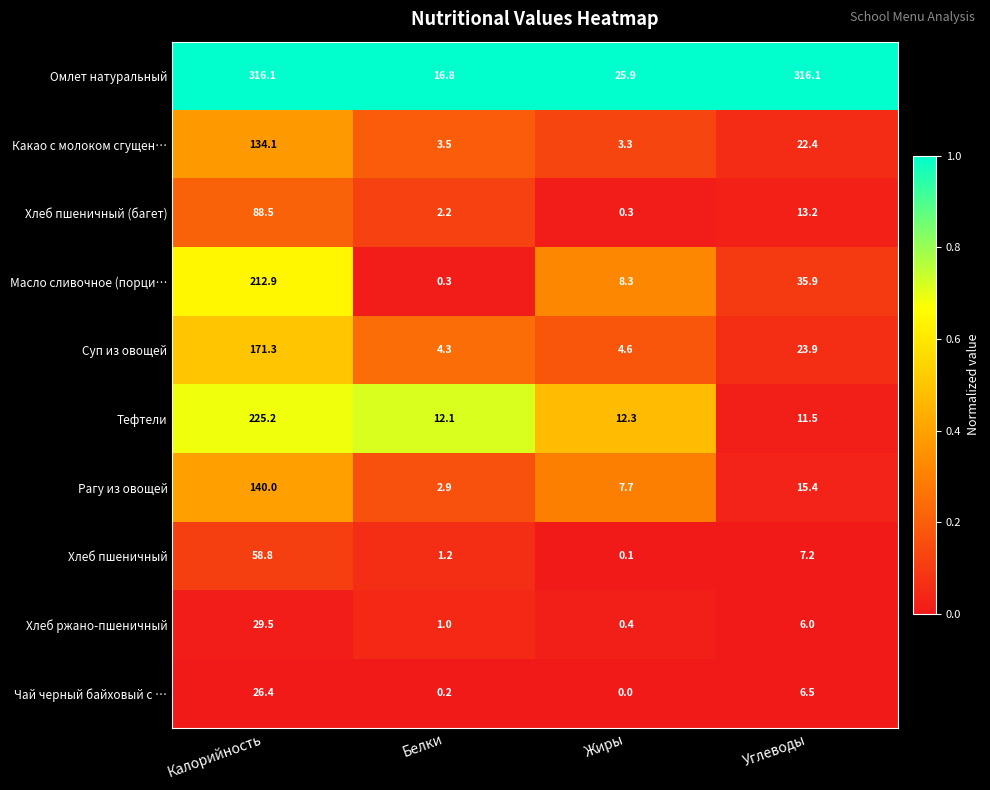

What is the difference between the second highest and minimum values in the Чай черный байховый с … series?

6.5